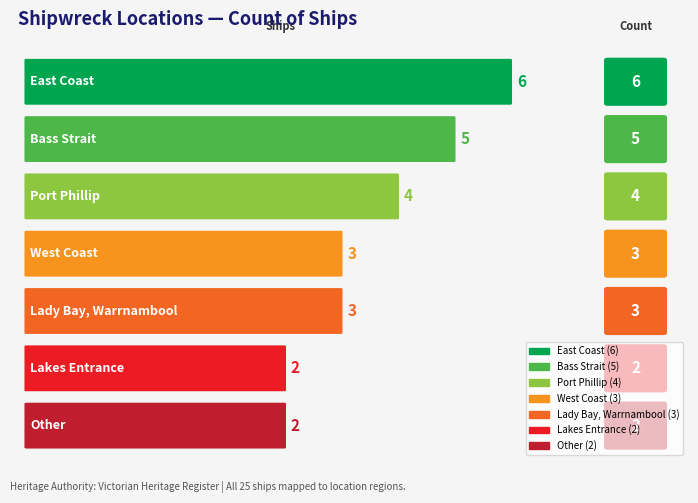

What is the value of the 2nd bar from the left?

5